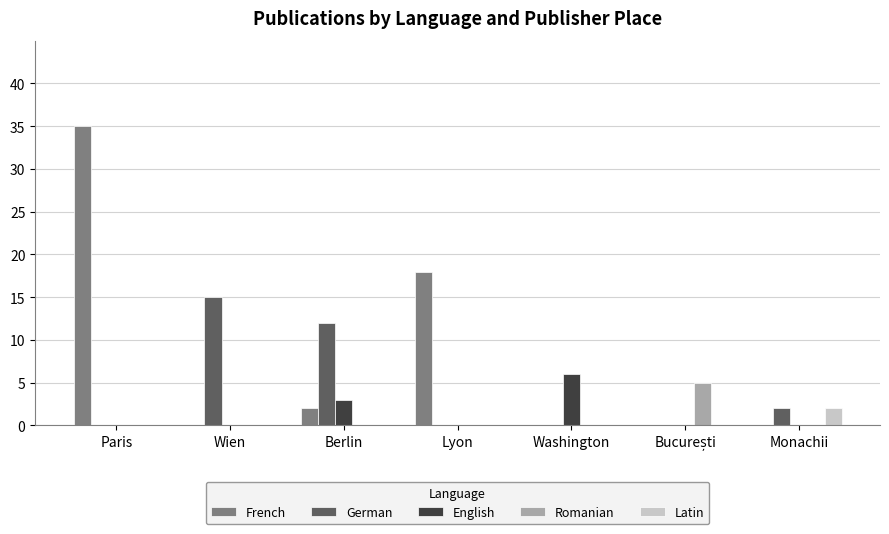

Between Wien and Lyon, which series saw the biggest shift?

French